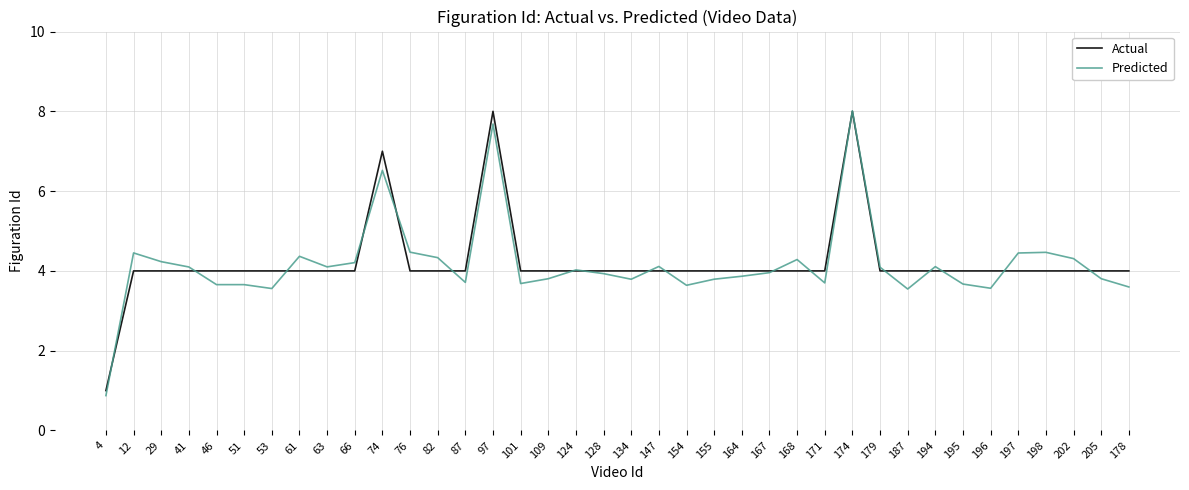

Which series ends up on top after the final intersection of Actual and Predicted?

Actual